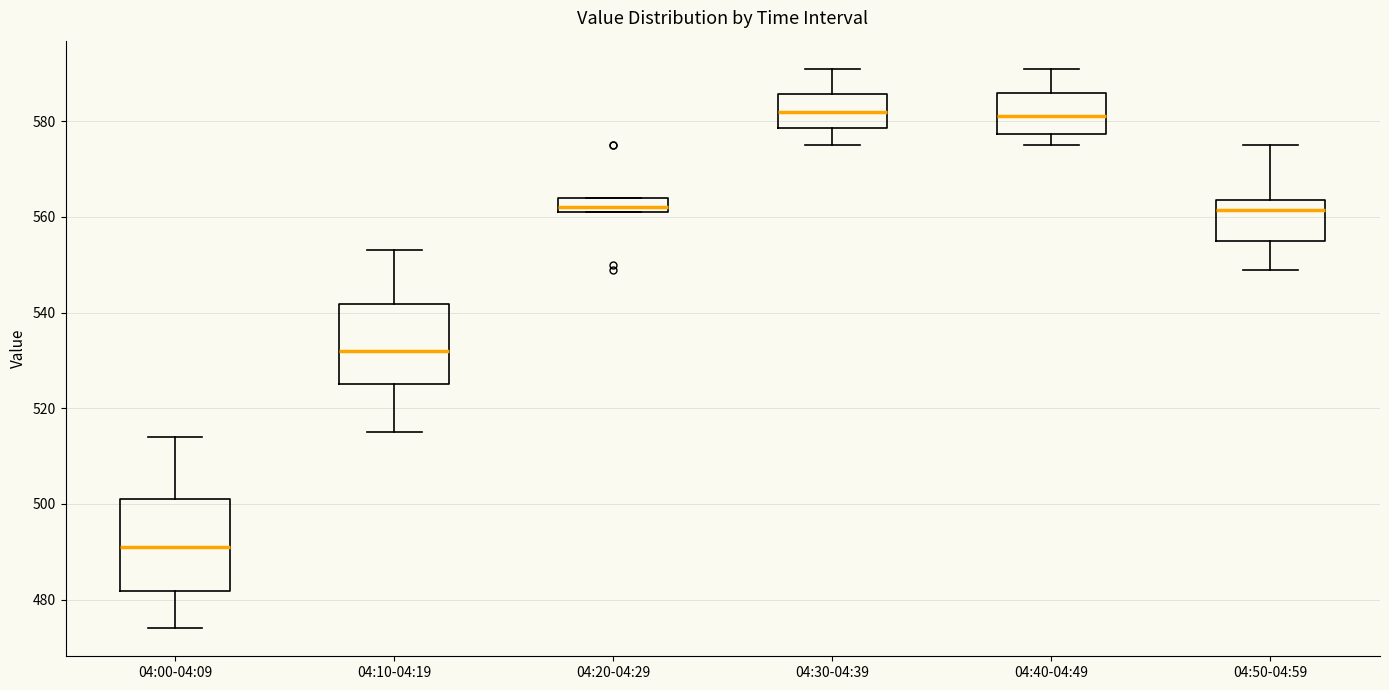

Which box's median line is the lowest?

04:00-04:09